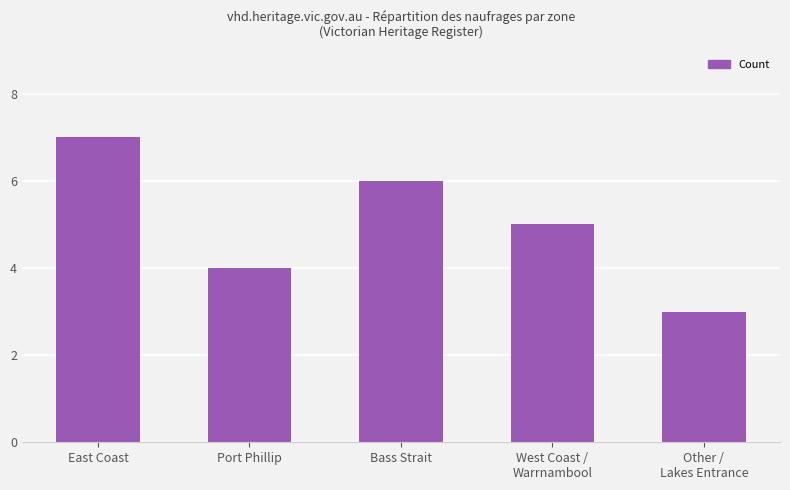

At which label does the data first exceed 5?

East Coast